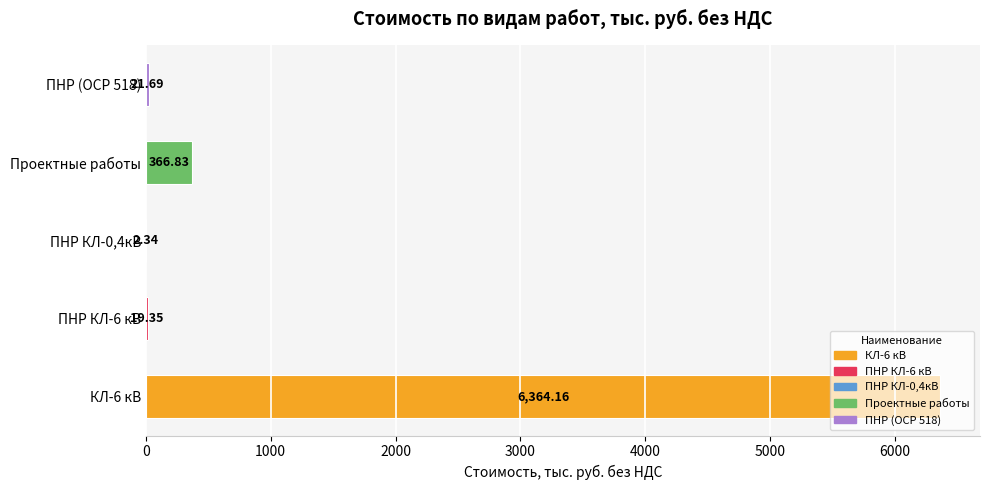

Between ПНР КЛ-6 кВ and ПНР КЛ-0,4кВ, which is larger?

ПНР КЛ-6 кВ